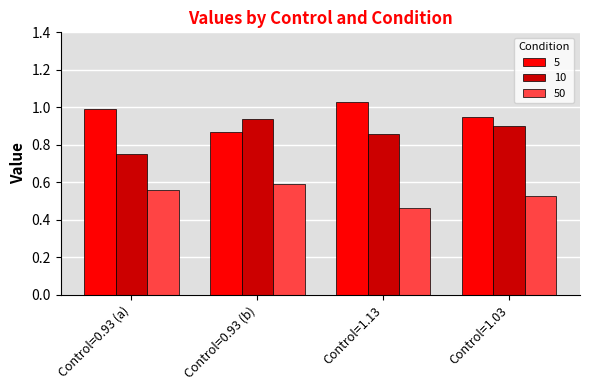

What is the sum of all 50 values?

2.1